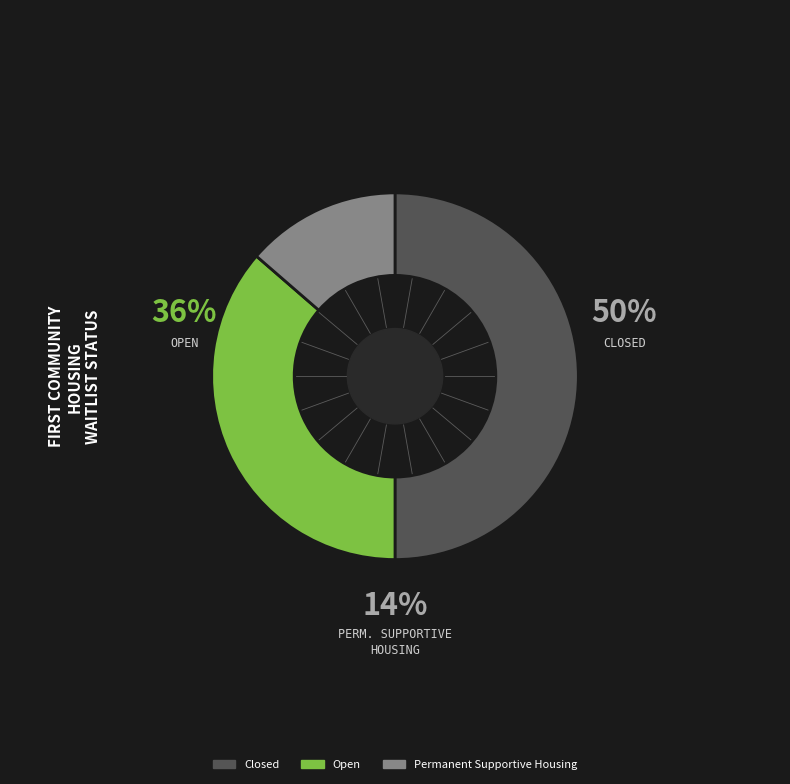

Does any single category account for the majority?

No